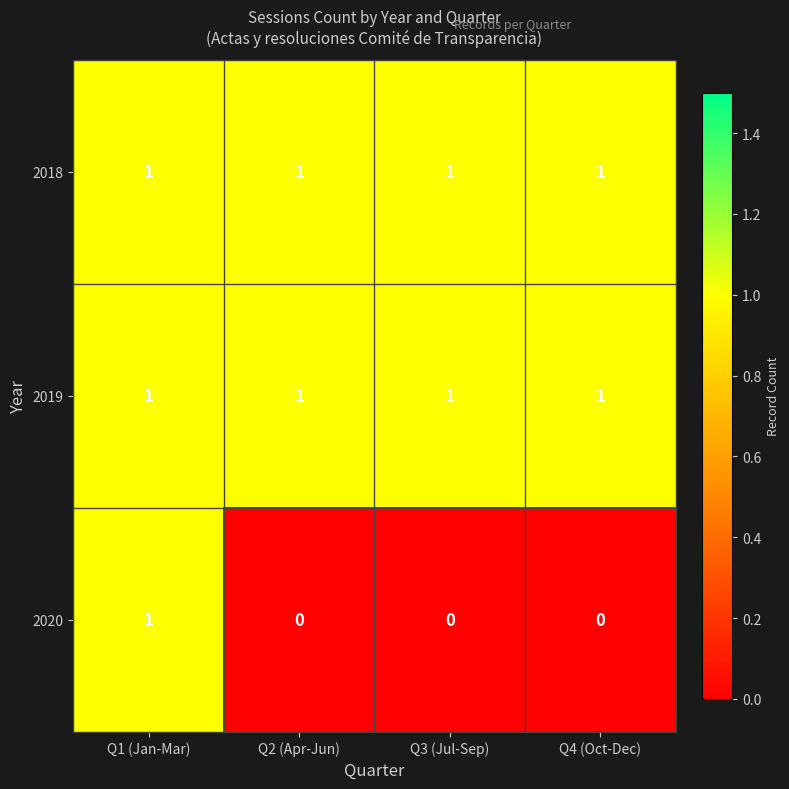

Which series has the largest range (max minus min)?

2020